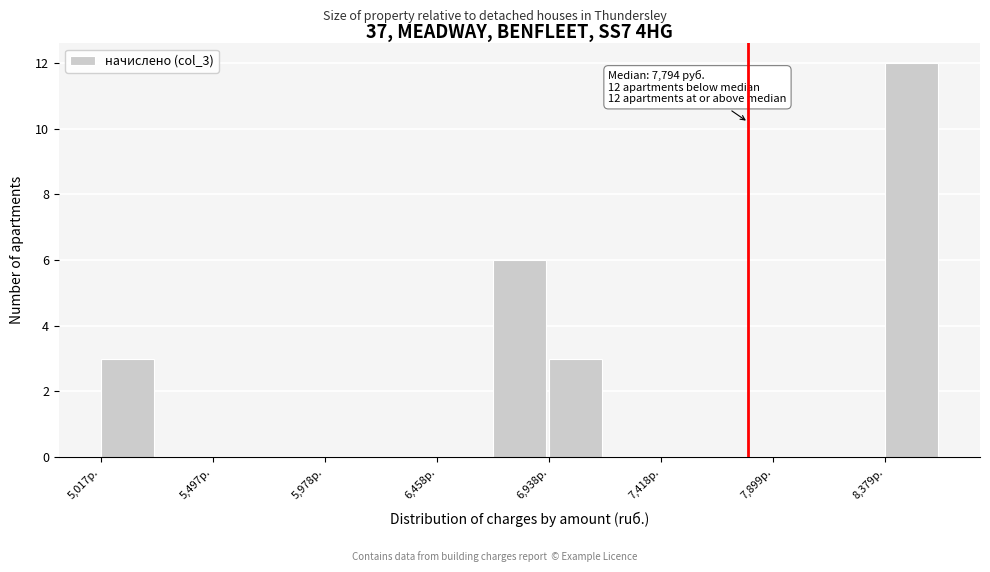

Which range on the x-axis has the tallest bar?

8400 to 8600